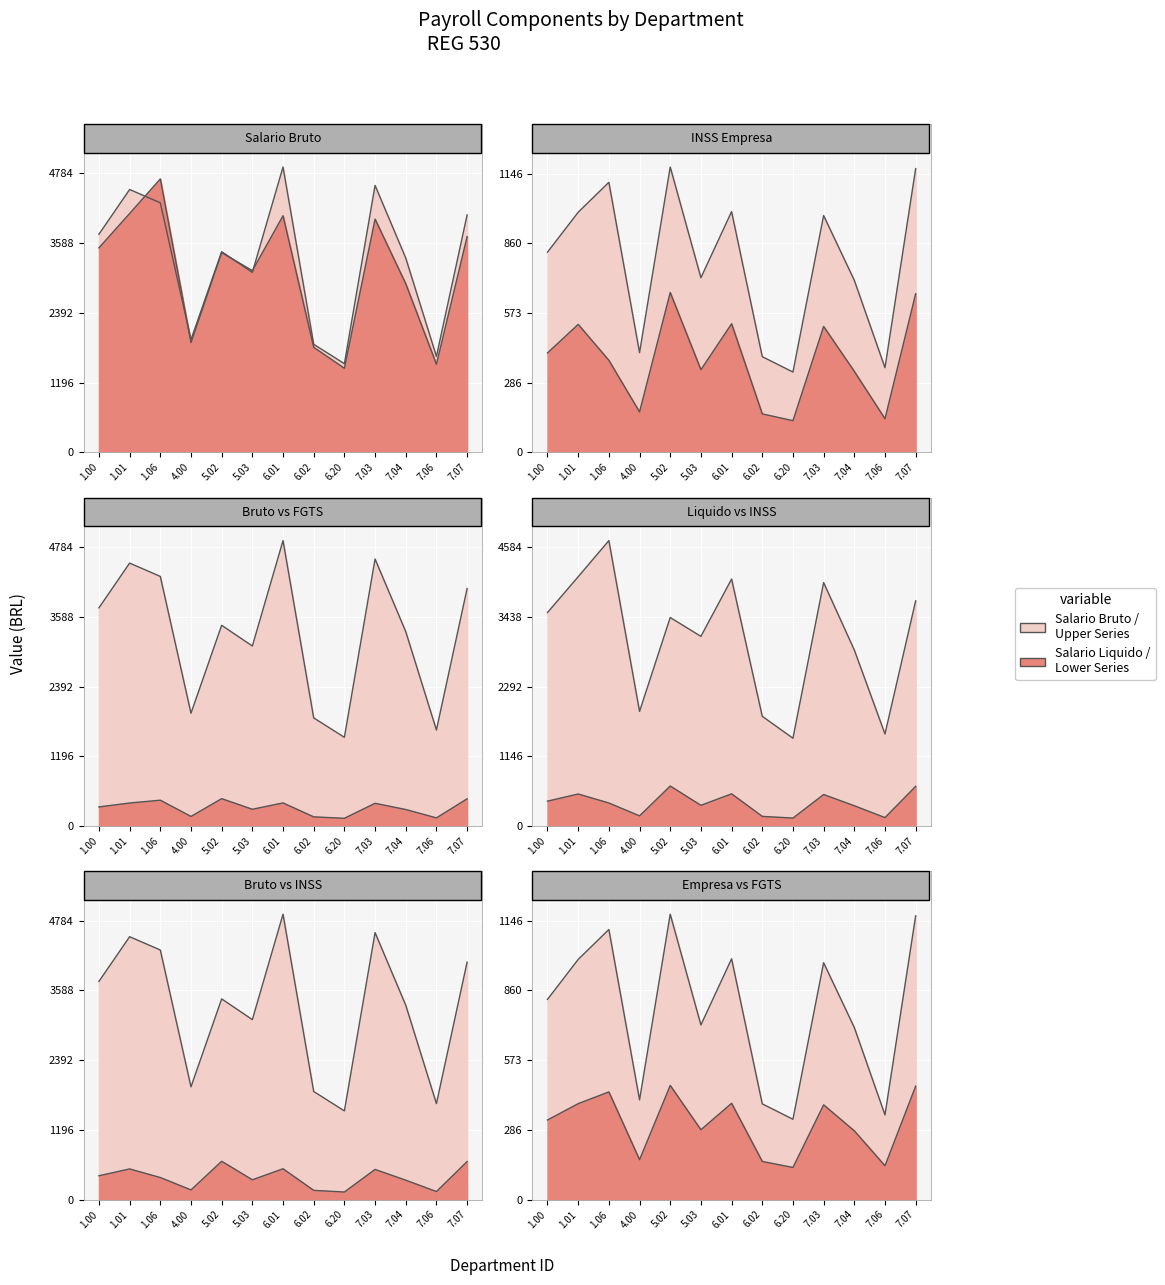

Which label corresponds to the largest value in the chart?

6.01